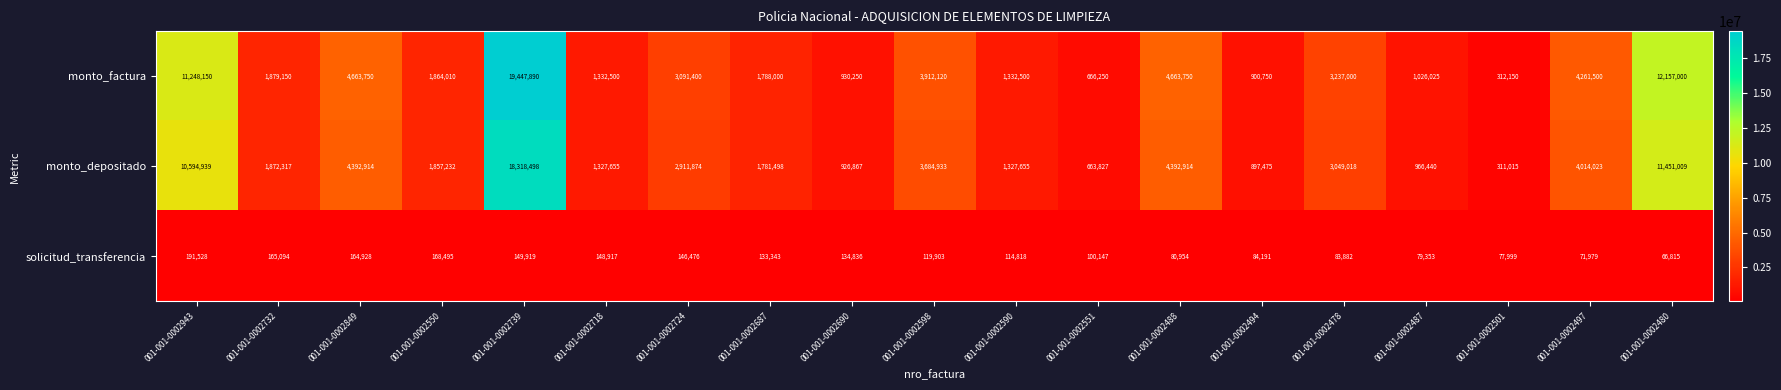

Between 001-001-0002849 and 001-001-0002494, which series saw the biggest shift?

monto_factura